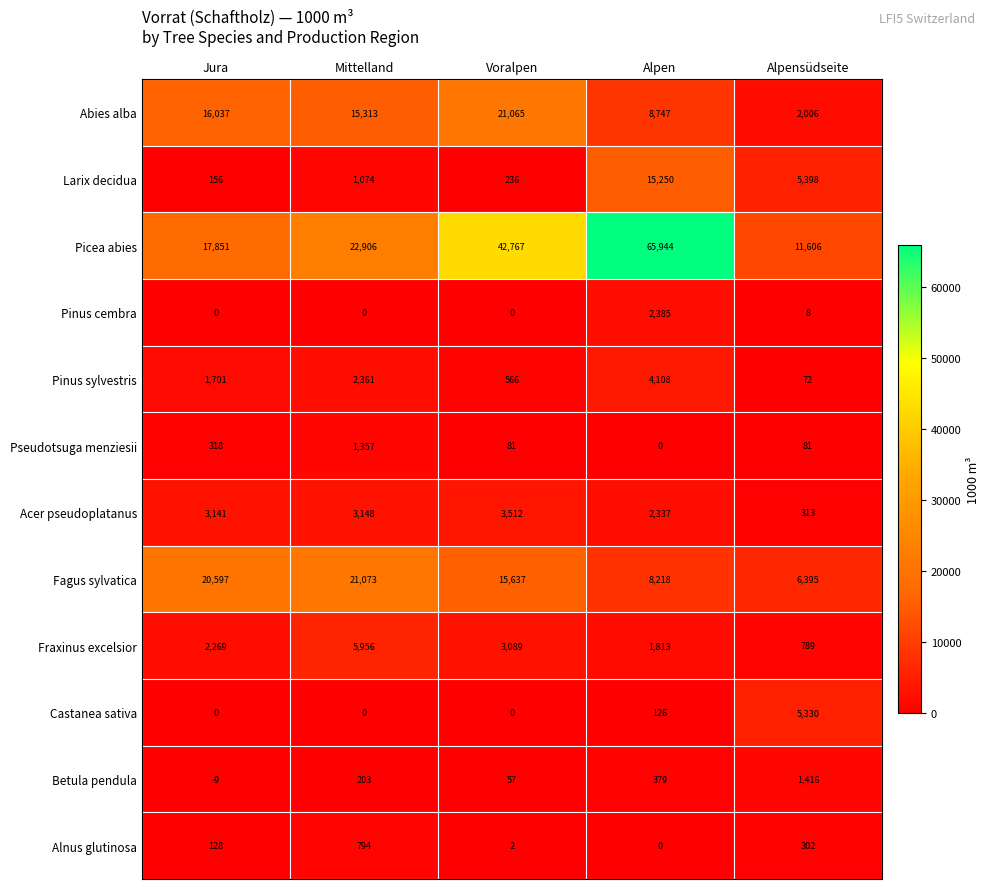

What is the difference between the Abies alba values at Alpen and Alpensüdseite?

6741